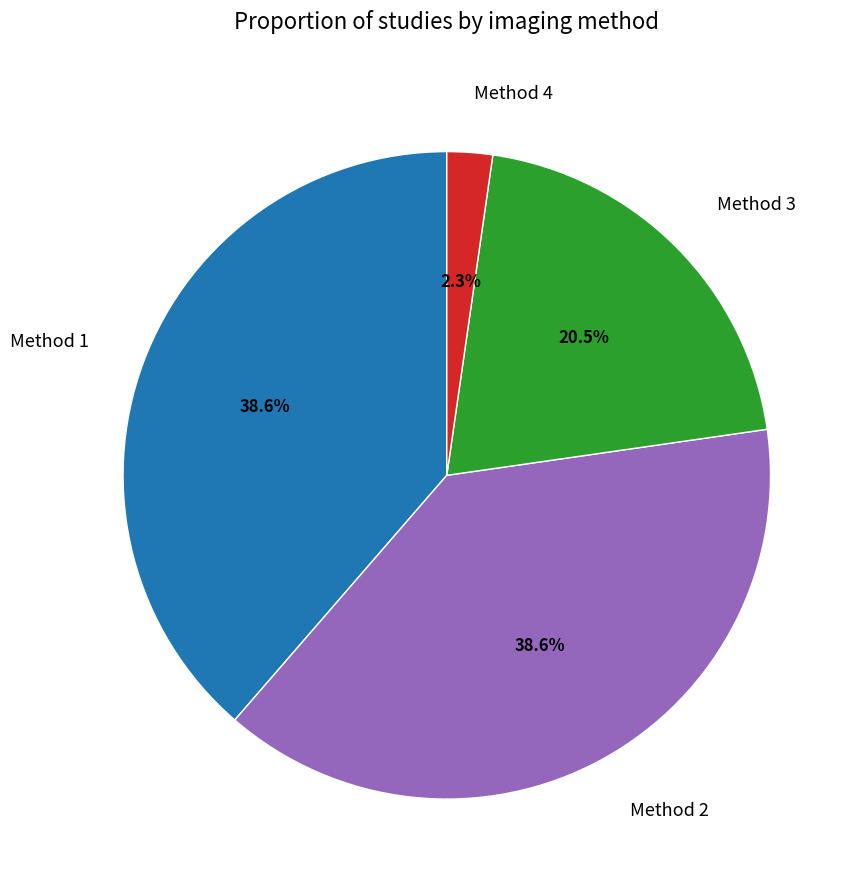

What is the total percentage of Method 1 and Method 4?

40.9%